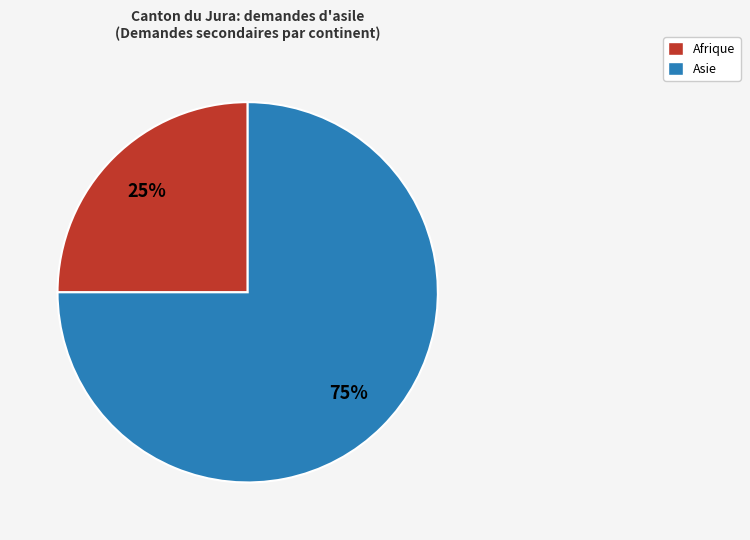

To the nearest percent, what is the difference between the largest and smallest slice percentages?

50%